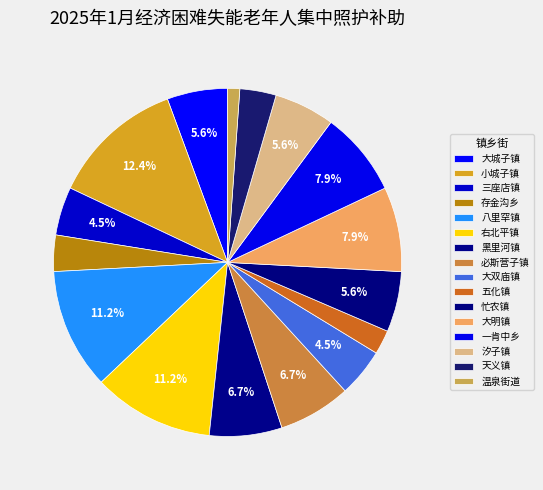

How many segments does this pie chart have?

16